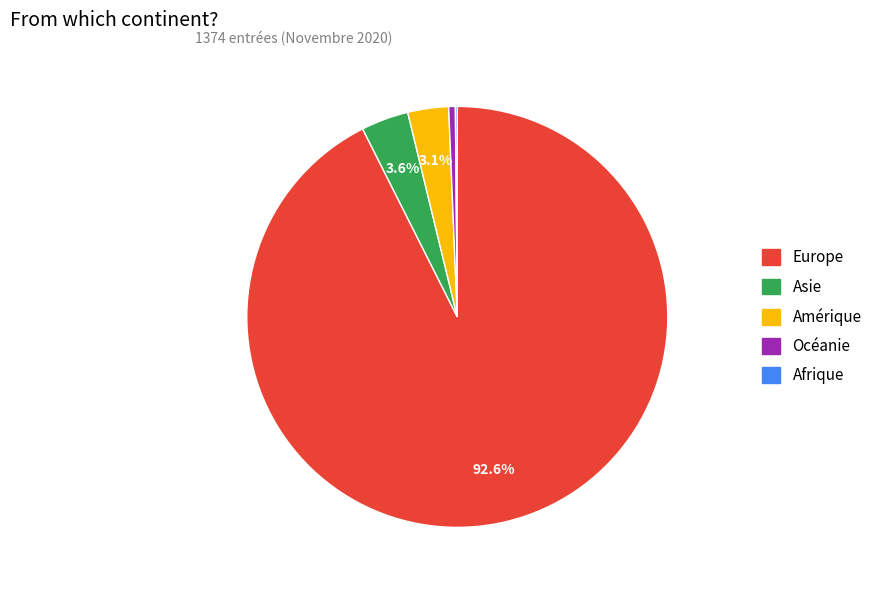

Is there any slice that represents more than half of the pie?

Yes